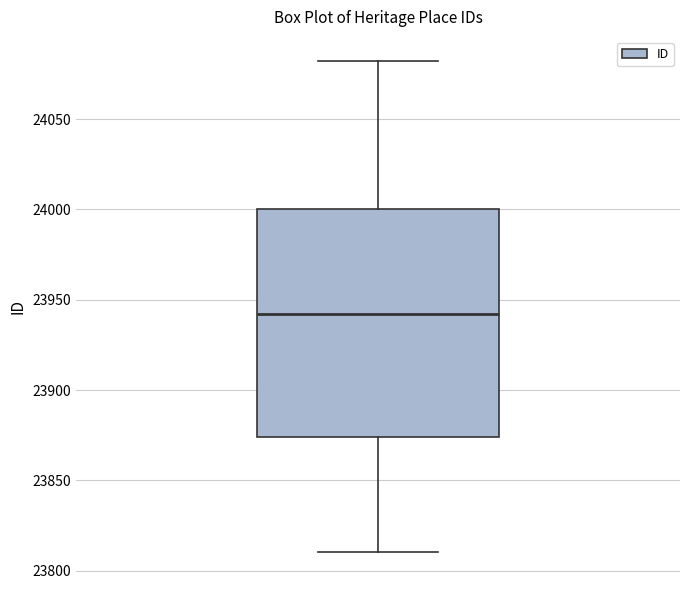

Where does the upper whisker of the box end on the y-axis? The values are not printed on the chart, so give them approximately, as read against the axis.

24080